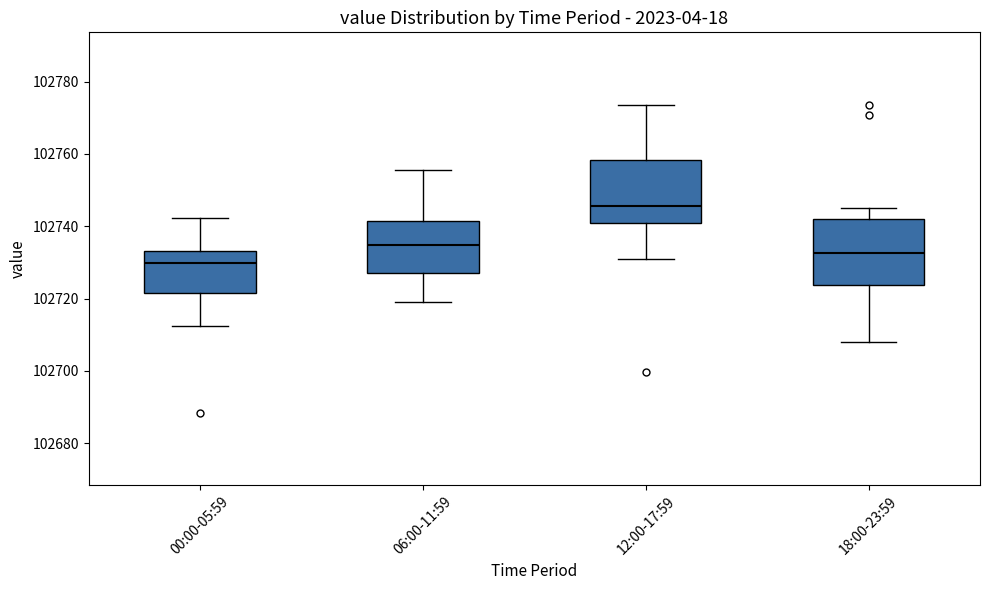

Reading left to right, transcribe this box plot: for each box, give where its median line is, the range the box spans, and where its two whiskers end, as read against the y-axis. The values are not printed on the chart, so give them approximately, as read against the axis.

00:00-05:59: median 102730, box 102722 to 102734, whiskers 102712 to 102742
06:00-11:59: median 102734, box 102728 to 102742, whiskers 102720 to 102756
12:00-17:59: median 102746, box 102740 to 102758, whiskers 102732 to 102774
18:00-23:59: median 102732, box 102724 to 102742, whiskers 102708 to 102746